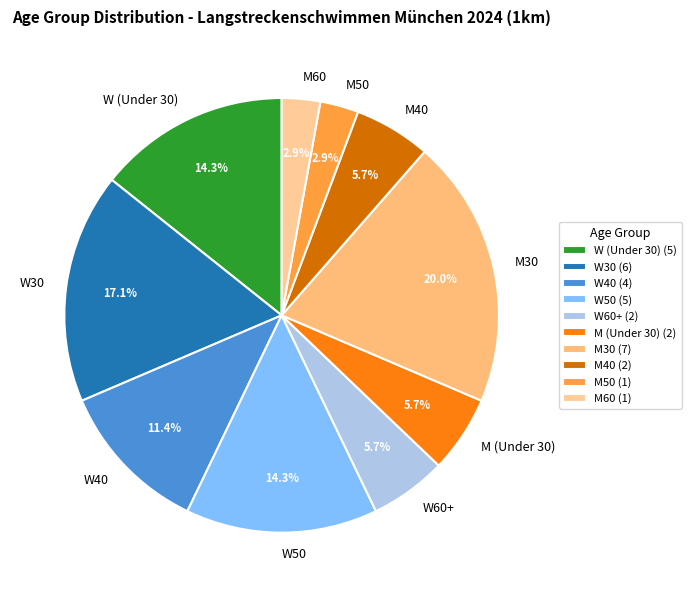

What is the largest slice in the pie chart?

M30